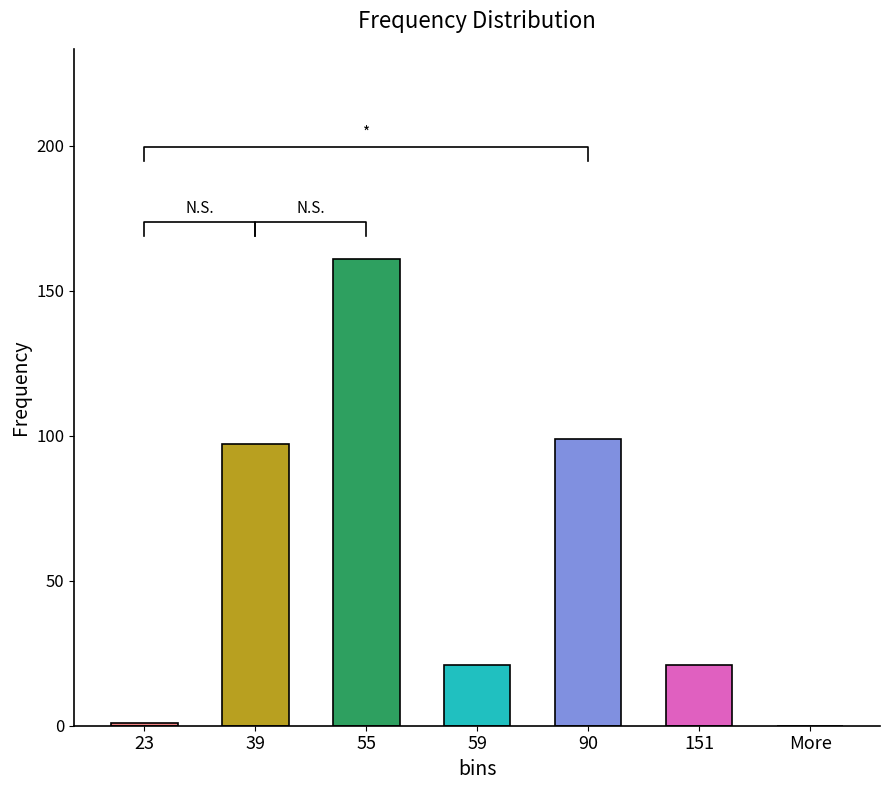

Reading left to right, what are all the values shown in this chart?

23=1	39=97	55=161	59=21	90=99	151=21	More=0